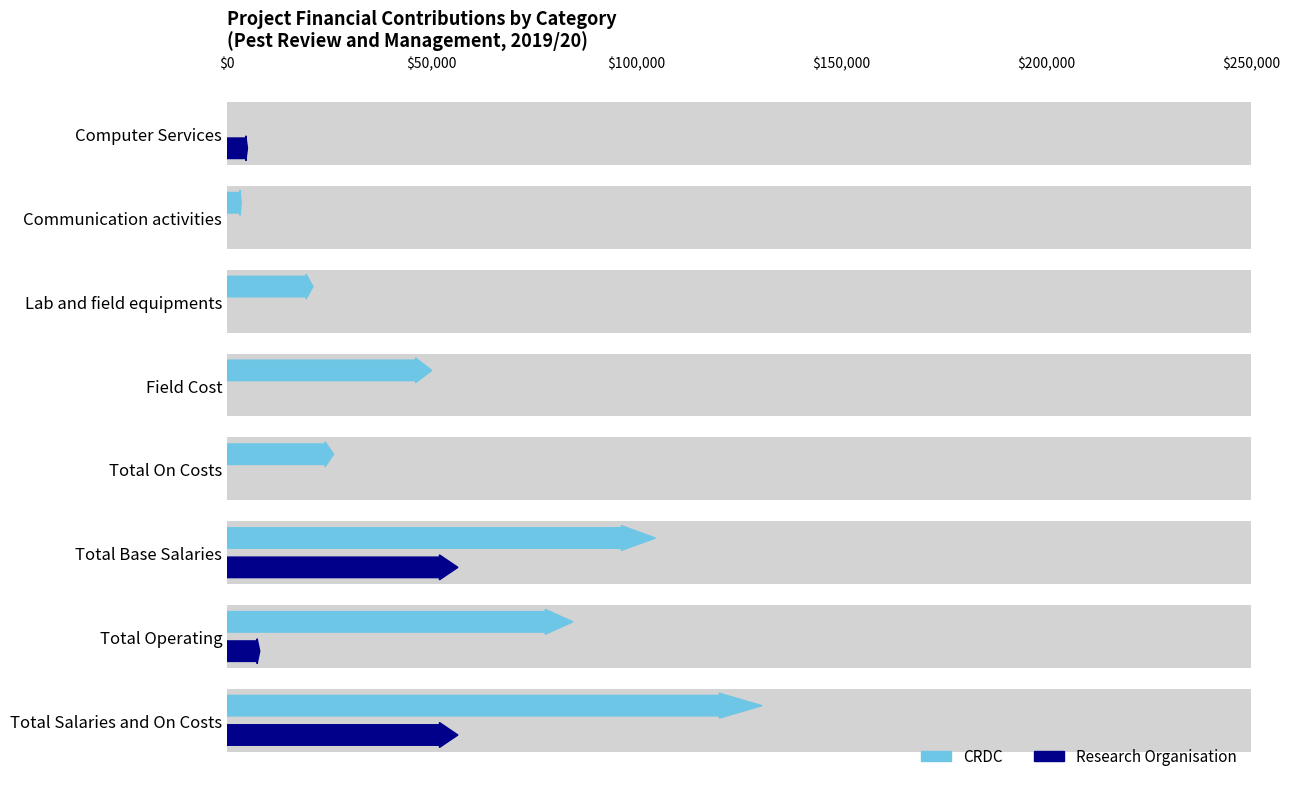

Reading left to right, transcribe all the data shown in this chart.

CRDC: 130655	84452	104624	26031	50000	20986	3466	0
Research Organisation: 56382	8000	56382	0	0	0	0	5000